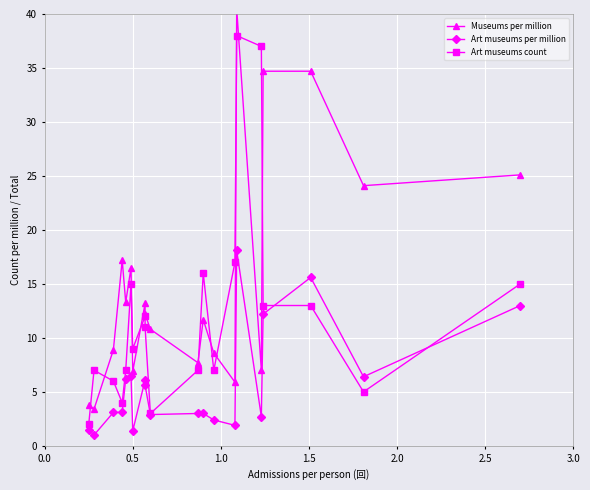

After their last crossing, which series has the higher values: Art museums count or Art museums per million?

Art museums count